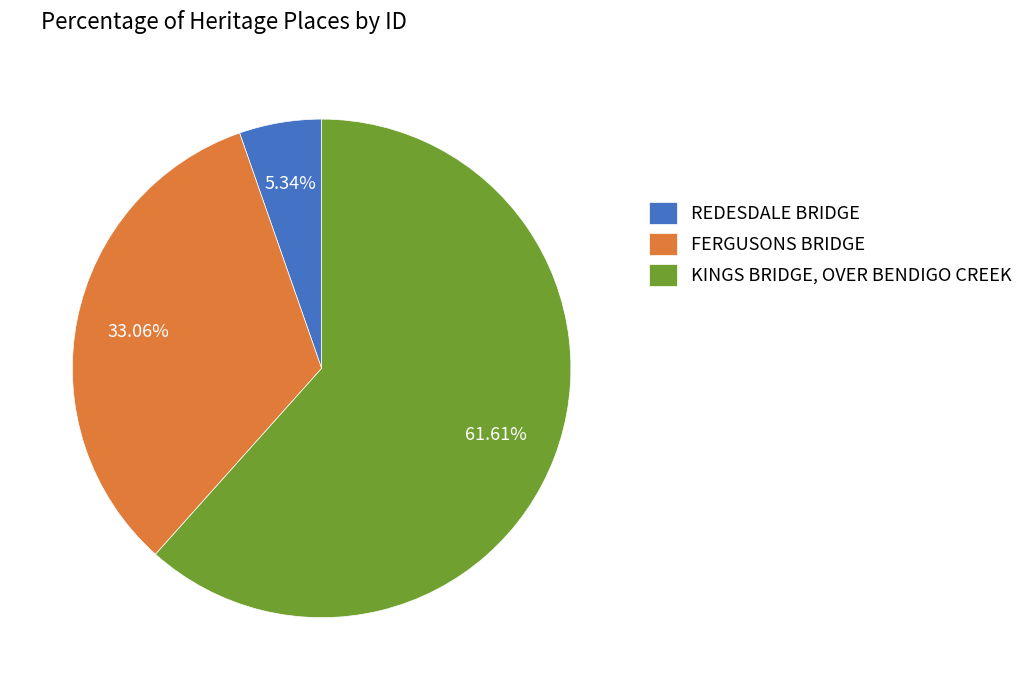

Count the number of slices in the pie.

3